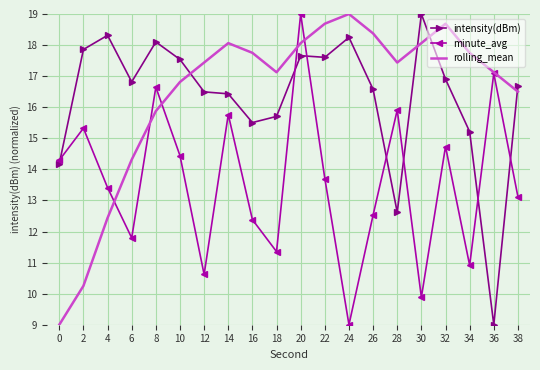

At 18, list the series in order from largest to smallest.

rolling_mean, intensity(dBm), minute_avg